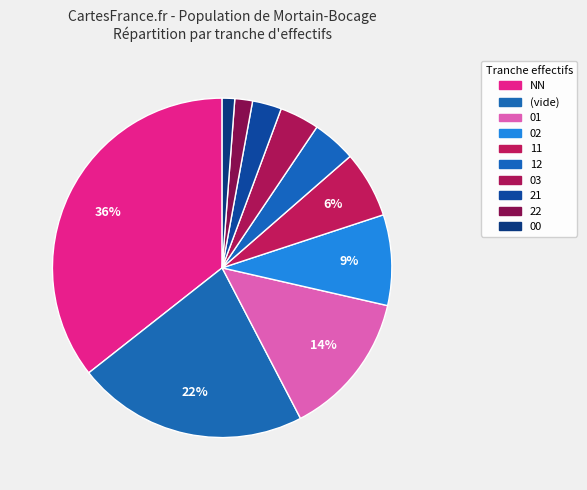

How many slices are in this pie chart?

10